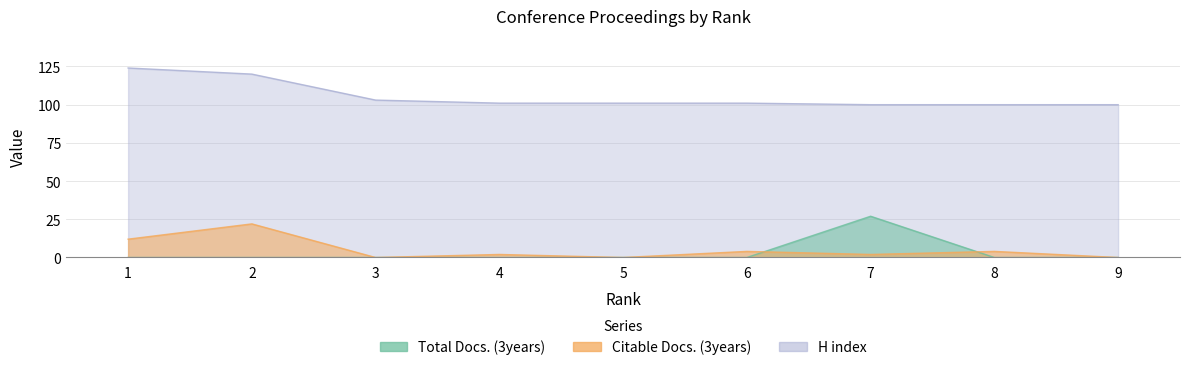

The Citable Docs. (3years) series shows 7 at 6. True or false?

False